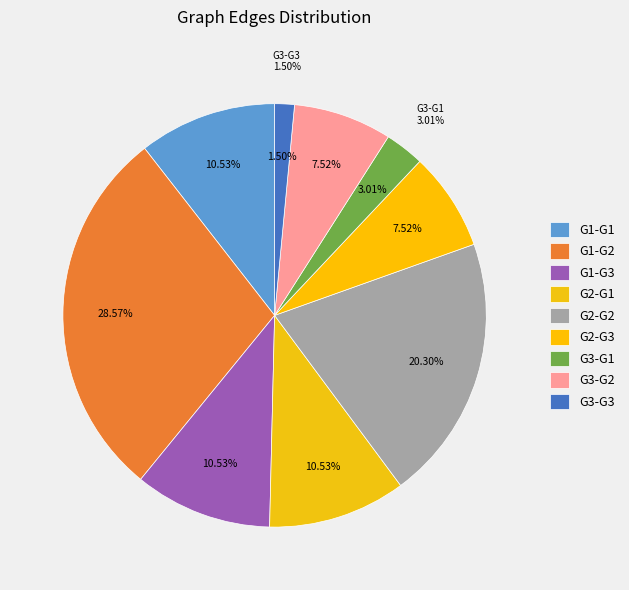

To the nearest percent, what is the difference between the largest and smallest slice percentages?

27%